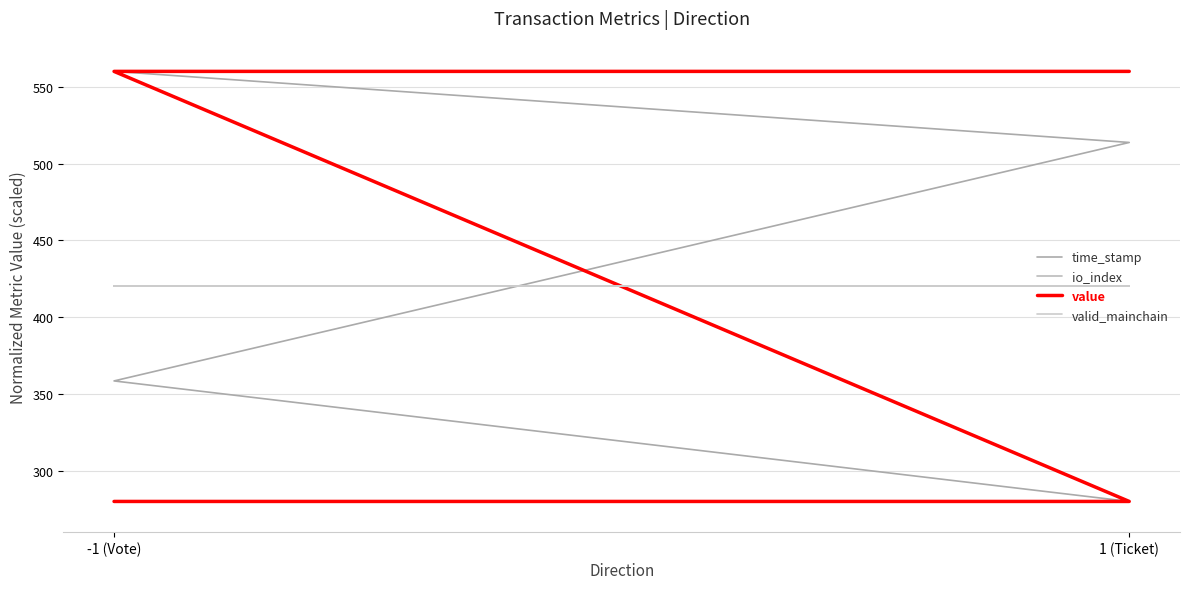

Is this an area chart (filled region under the line)?

No